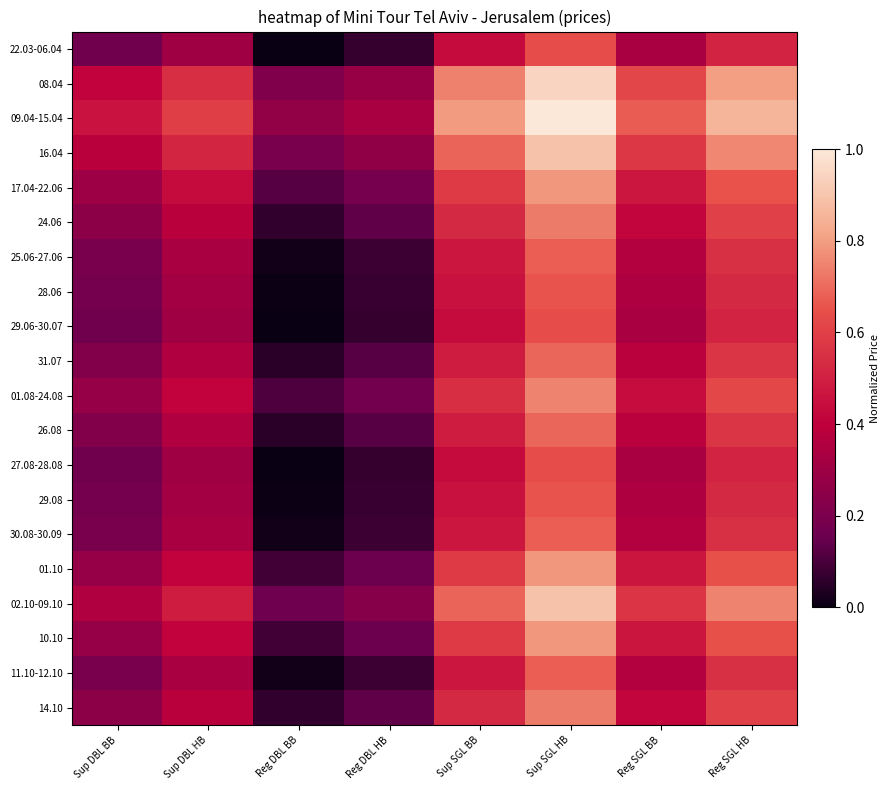

Reading left to right, transcribe all the data shown in this chart.

22.03-06.04: Sup DBL BB=0.2	Sup DBL HB=0.3	Reg DBL BB=0.0	Reg DBL HB=0.1	Sup SGL BB=0.4	Sup SGL HB=0.6	Reg SGL BB=0.3	Reg SGL HB=0.5
08.04: Sup DBL BB=0.4	Sup DBL HB=0.5	Reg DBL BB=0.2	Reg DBL HB=0.3	Sup SGL BB=0.7	Sup SGL HB=0.9	Reg SGL BB=0.6	Reg SGL HB=0.8
09.04-15.04: Sup DBL BB=0.5	Sup DBL HB=0.6	Reg DBL BB=0.3	Reg DBL HB=0.3	Sup SGL BB=0.8	Sup SGL HB=1.0	Reg SGL BB=0.7	Reg SGL HB=0.9
16.04: Sup DBL BB=0.4	Sup DBL HB=0.5	Reg DBL BB=0.2	Reg DBL HB=0.3	Sup SGL BB=0.7	Sup SGL HB=0.9	Reg SGL BB=0.6	Reg SGL HB=0.8
17.04-22.06: Sup DBL BB=0.3	Sup DBL HB=0.4	Reg DBL BB=0.1	Reg DBL HB=0.2	Sup SGL BB=0.6	Sup SGL HB=0.8	Reg SGL BB=0.5	Reg SGL HB=0.7
24.06: Sup DBL BB=0.2	Sup DBL HB=0.4	Reg DBL BB=0.1	Reg DBL HB=0.1	Sup SGL BB=0.5	Sup SGL HB=0.7	Reg SGL BB=0.4	Reg SGL HB=0.6
25.06-27.06: Sup DBL BB=0.2	Sup DBL HB=0.3	Reg DBL BB=0.0	Reg DBL HB=0.1	Sup SGL BB=0.5	Sup SGL HB=0.7	Reg SGL BB=0.4	Reg SGL HB=0.5
28.06: Sup DBL BB=0.2	Sup DBL HB=0.3	Reg DBL BB=0.0	Reg DBL HB=0.1	Sup SGL BB=0.5	Sup SGL HB=0.7	Reg SGL BB=0.3	Reg SGL HB=0.5
29.06-30.07: Sup DBL BB=0.2	Sup DBL HB=0.3	Reg DBL BB=0.0	Reg DBL HB=0.1	Sup SGL BB=0.4	Sup SGL HB=0.6	Reg SGL BB=0.3	Reg SGL HB=0.5
31.07: Sup DBL BB=0.2	Sup DBL HB=0.4	Reg DBL BB=0.1	Reg DBL HB=0.1	Sup SGL BB=0.5	Sup SGL HB=0.7	Reg SGL BB=0.4	Reg SGL HB=0.6
01.08-24.08: Sup DBL BB=0.3	Sup DBL HB=0.4	Reg DBL BB=0.1	Reg DBL HB=0.2	Sup SGL BB=0.5	Sup SGL HB=0.7	Reg SGL BB=0.4	Reg SGL HB=0.6
26.08: Sup DBL BB=0.2	Sup DBL HB=0.4	Reg DBL BB=0.1	Reg DBL HB=0.1	Sup SGL BB=0.5	Sup SGL HB=0.7	Reg SGL BB=0.4	Reg SGL HB=0.6
27.08-28.08: Sup DBL BB=0.2	Sup DBL HB=0.3	Reg DBL BB=0.0	Reg DBL HB=0.1	Sup SGL BB=0.4	Sup SGL HB=0.6	Reg SGL BB=0.3	Reg SGL HB=0.5
29.08: Sup DBL BB=0.2	Sup DBL HB=0.3	Reg DBL BB=0.0	Reg DBL HB=0.1	Sup SGL BB=0.5	Sup SGL HB=0.7	Reg SGL BB=0.3	Reg SGL HB=0.5
30.08-30.09: Sup DBL BB=0.2	Sup DBL HB=0.3	Reg DBL BB=0.0	Reg DBL HB=0.1	Sup SGL BB=0.5	Sup SGL HB=0.7	Reg SGL BB=0.4	Reg SGL HB=0.5
01.10: Sup DBL BB=0.3	Sup DBL HB=0.4	Reg DBL BB=0.1	Reg DBL HB=0.2	Sup SGL BB=0.6	Sup SGL HB=0.8	Reg SGL BB=0.5	Reg SGL HB=0.6
02.10-09.10: Sup DBL BB=0.4	Sup DBL HB=0.5	Reg DBL BB=0.2	Reg DBL HB=0.2	Sup SGL BB=0.7	Sup SGL HB=0.9	Reg SGL BB=0.6	Reg SGL HB=0.7
10.10: Sup DBL BB=0.3	Sup DBL HB=0.4	Reg DBL BB=0.1	Reg DBL HB=0.2	Sup SGL BB=0.6	Sup SGL HB=0.8	Reg SGL BB=0.5	Reg SGL HB=0.6
11.10-12.10: Sup DBL BB=0.2	Sup DBL HB=0.3	Reg DBL BB=0.0	Reg DBL HB=0.1	Sup SGL BB=0.5	Sup SGL HB=0.7	Reg SGL BB=0.4	Reg SGL HB=0.5
14.10: Sup DBL BB=0.2	Sup DBL HB=0.4	Reg DBL BB=0.1	Reg DBL HB=0.1	Sup SGL BB=0.5	Sup SGL HB=0.7	Reg SGL BB=0.4	Reg SGL HB=0.6